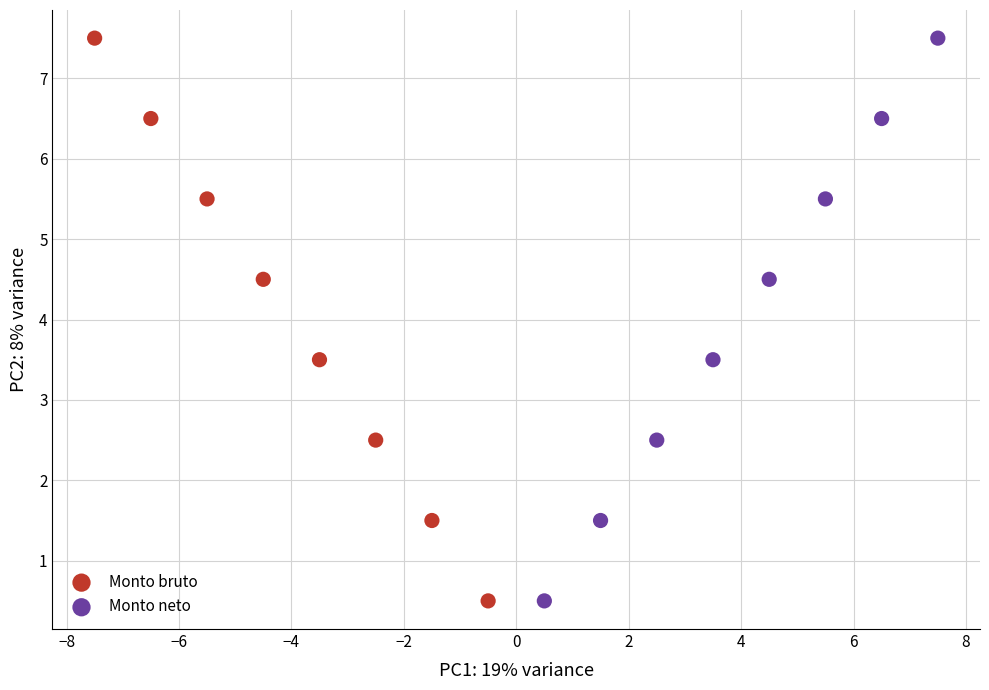

What are all the series names shown in the legend?

Monto bruto, Monto neto